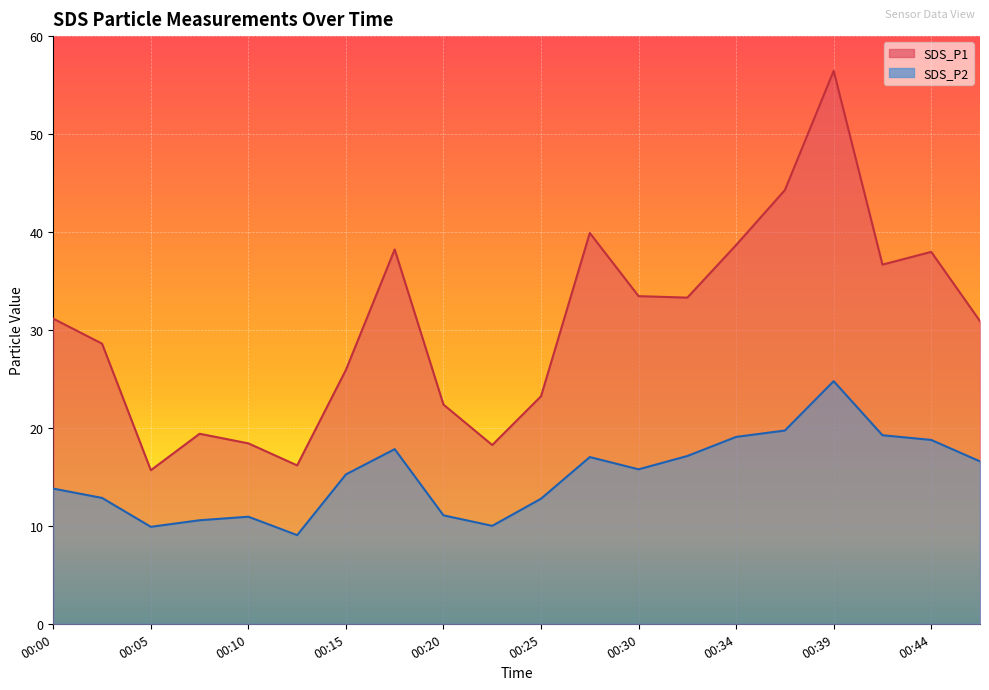

Reading left to right, transcribe all the data shown in this chart.

SDS_P1: 00:00=31.1	00:03=28.6	00:05=15.7	00:07=19.4	00:10=18.4	00:13=16.2	00:15=25.9	00:17=38.2	00:20=22.4	00:22=18.2	00:25=23.2	00:27=39.9	00:30=33.5	00:32=33.3	00:34=38.7	00:37=44.3	00:39=56.5	00:42=36.7	00:44=38.0	00:47=30.9
SDS_P2: 00:00=13.8	00:03=12.8	00:05=9.9	00:07=10.6	00:10=10.9	00:13=9.1	00:15=15.2	00:17=17.8	00:20=11.1	00:22=10.0	00:25=12.8	00:27=17.0	00:30=15.8	00:32=17.1	00:34=19.1	00:37=19.7	00:39=24.8	00:42=19.2	00:44=18.8	00:47=16.6